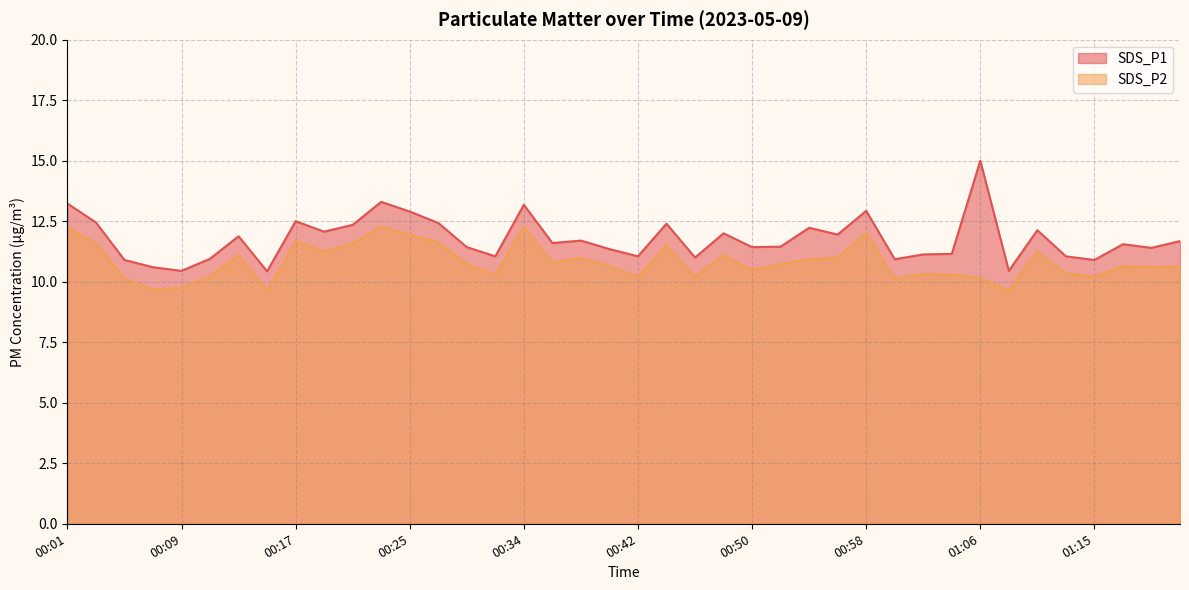

The value of SDS_P2 at 00:40 is 10.7. True or false?

True